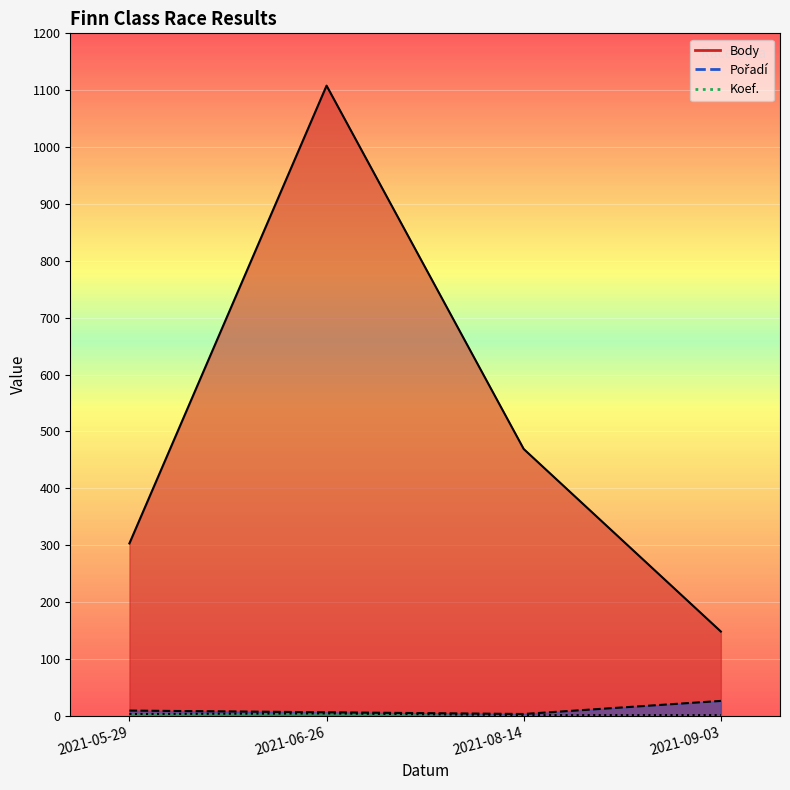

What is the average value of the Body series?

507